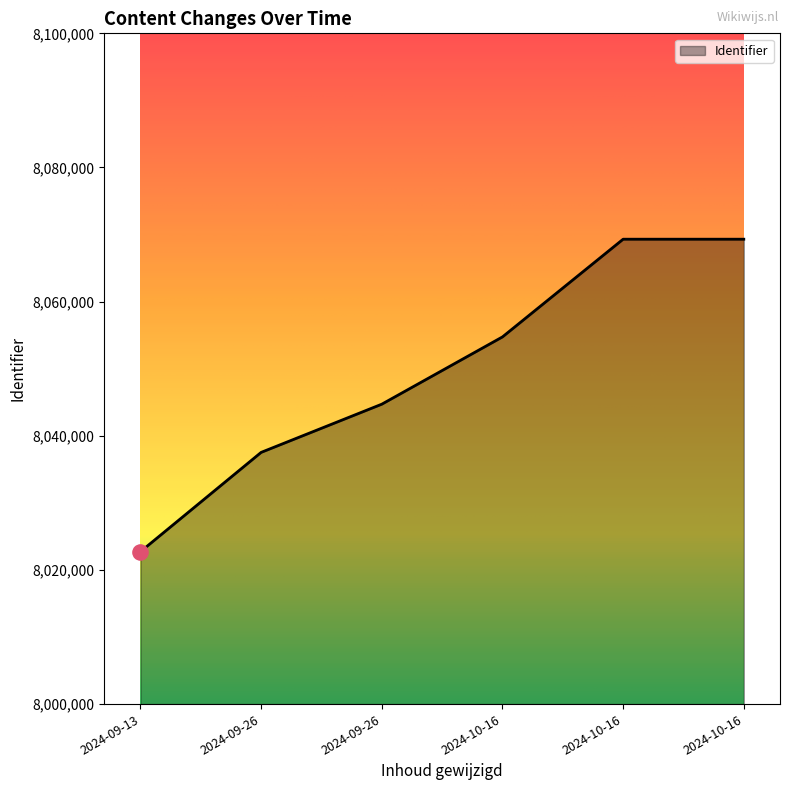

Does the chart have visible grid lines?

No